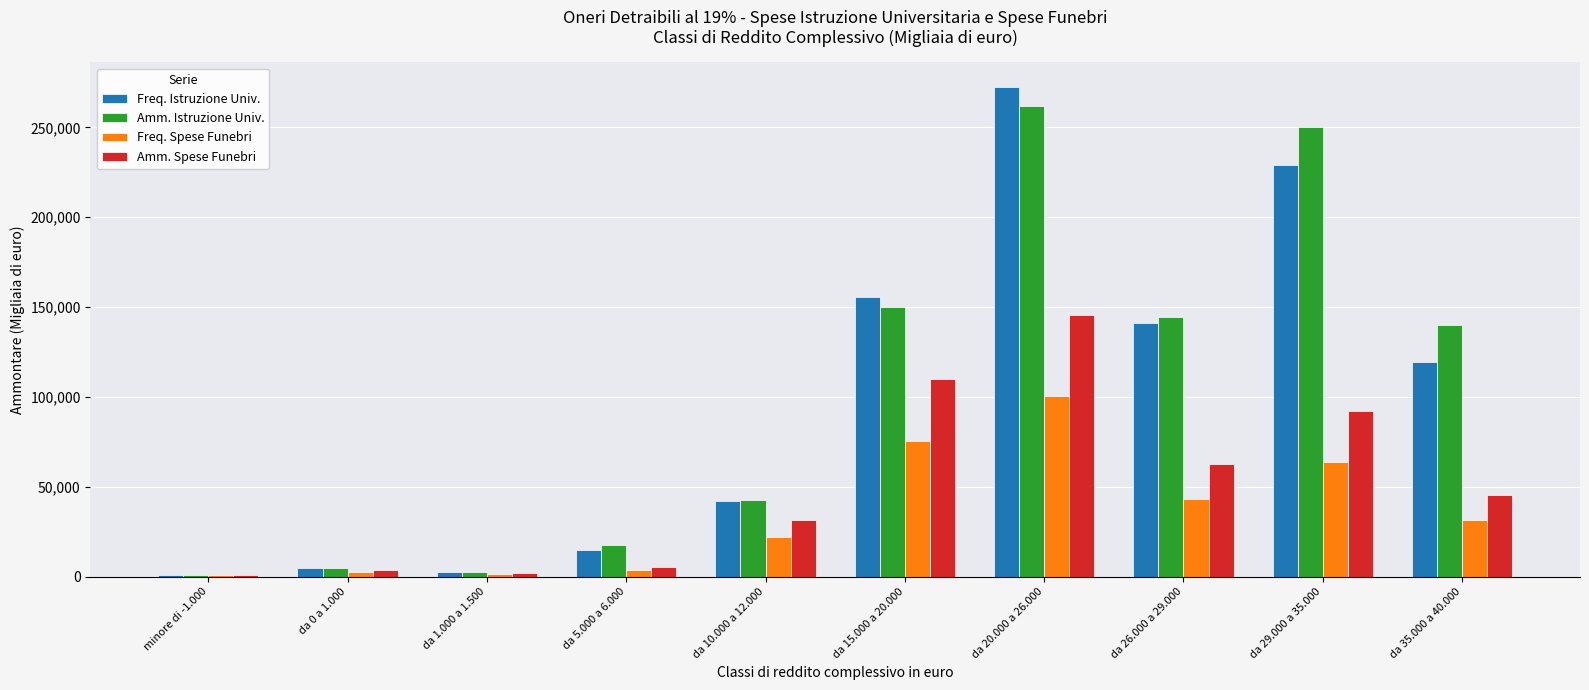

At which label is Freq. Istruzione Univ. closest to 136836?

da 26.000 a 29.000